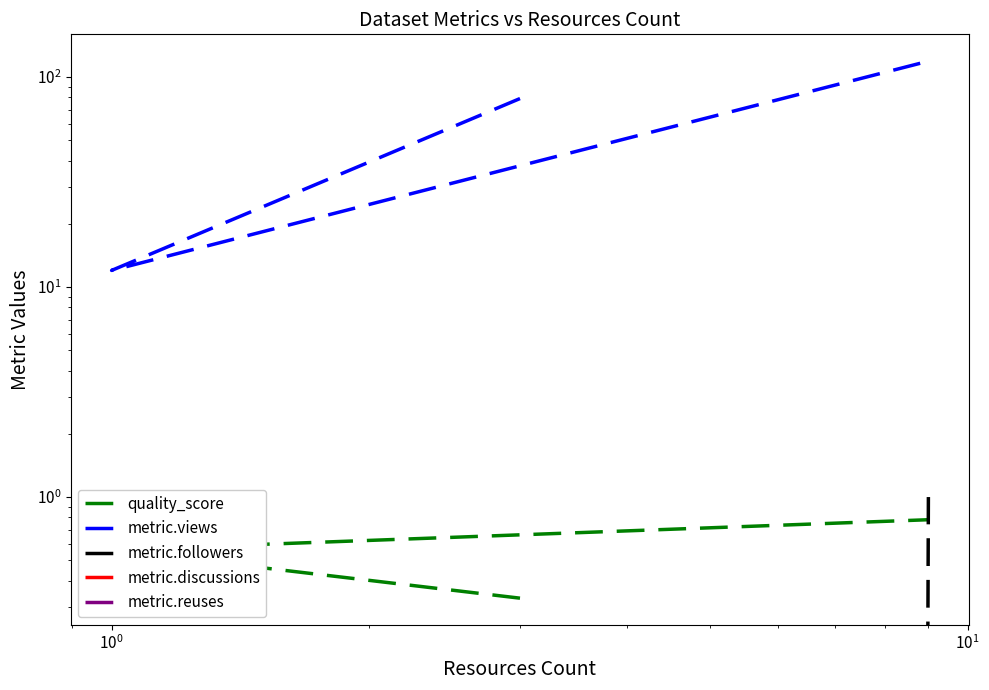

What is the maximum value for metric.views?

119.0